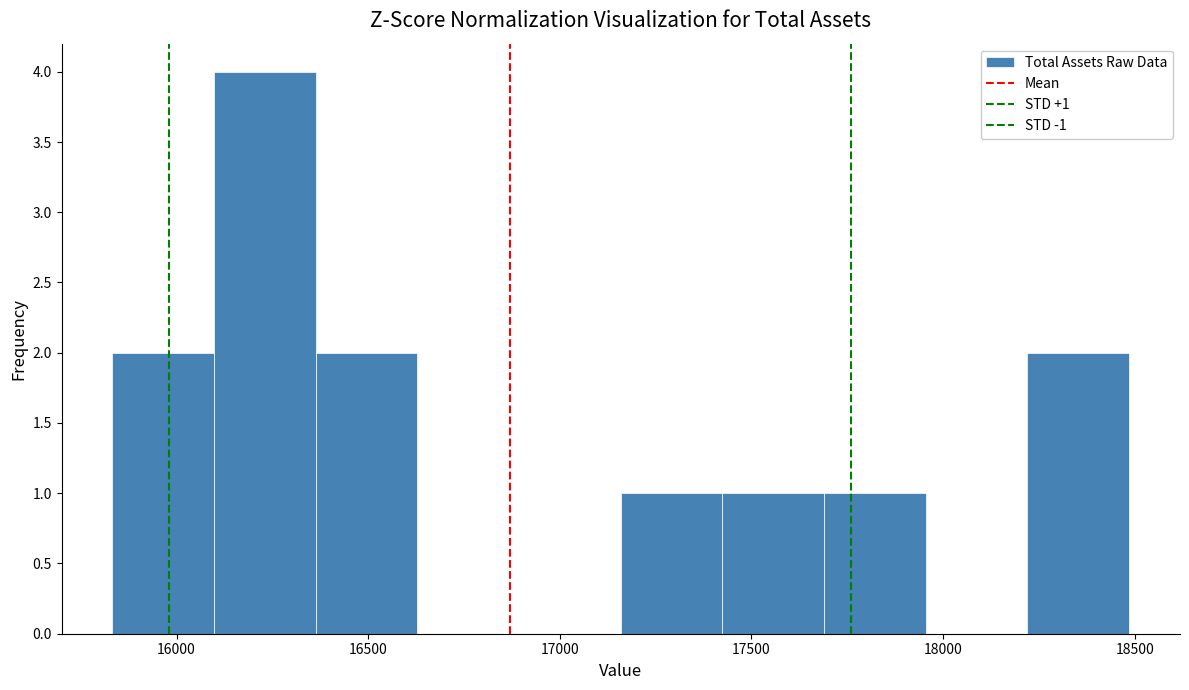

Which range on the x-axis has the tallest bar?

16100 to 16350